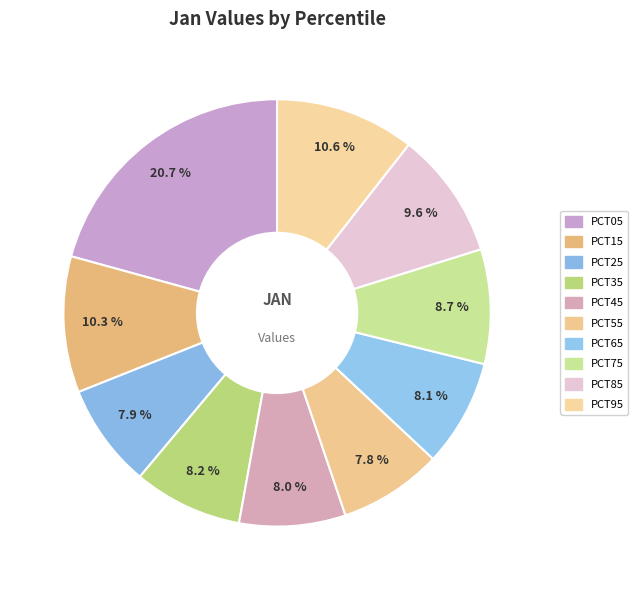

Is there any slice that represents more than half of the pie?

No